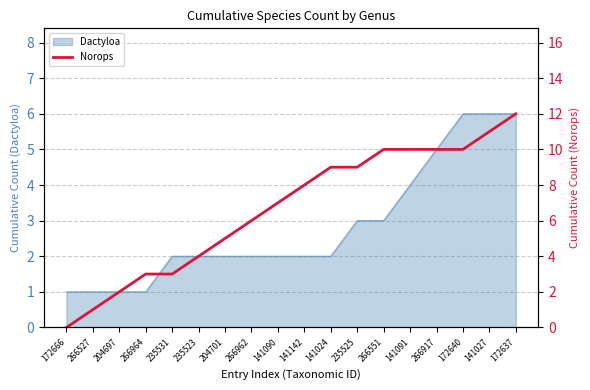

Is it true that the value at 172640 is 4?

False